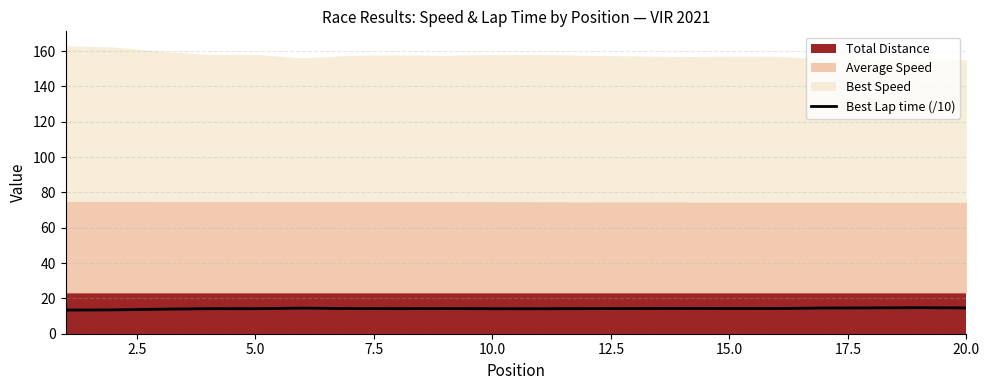

What is the minimum value for Best Lap time (/10)?

13.4